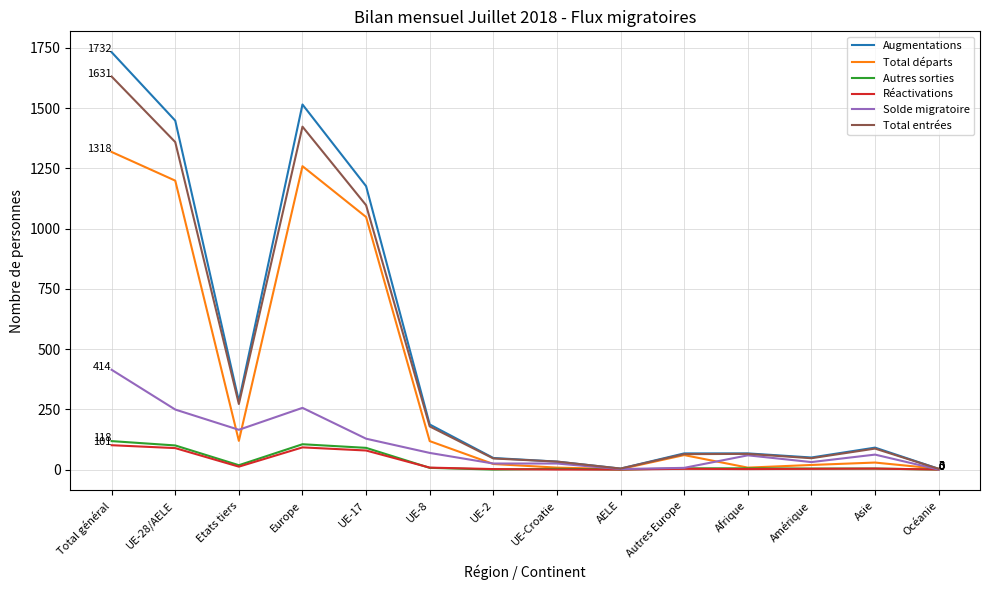

What is the sum of the Total entrées values at UE-Croatie and Océanie?

36